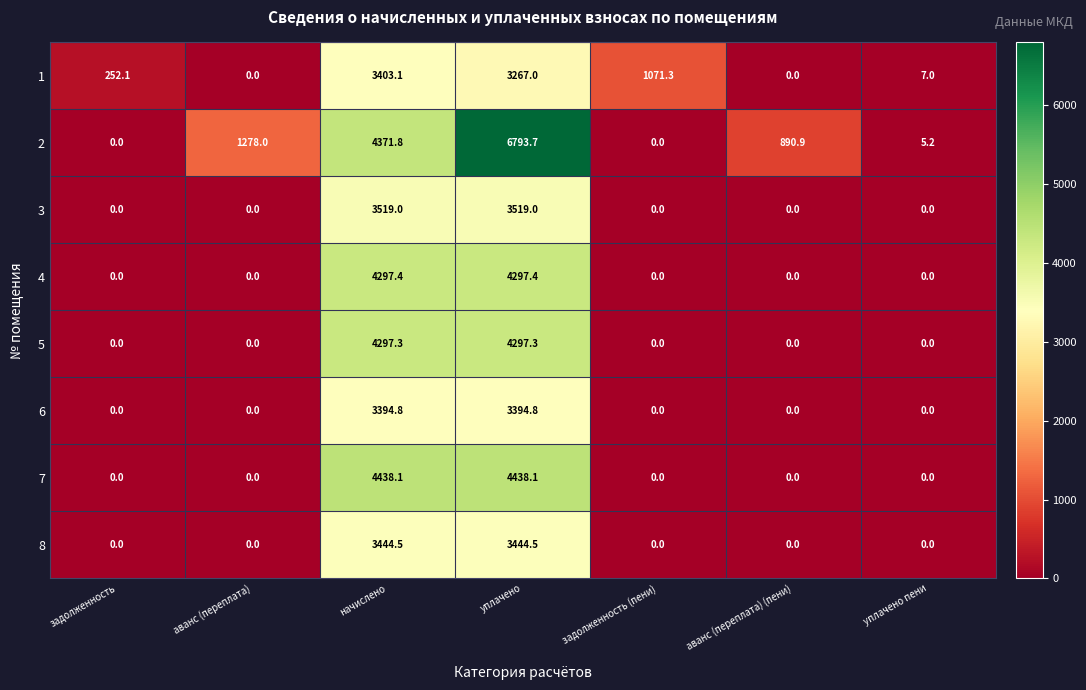

Which category has the highest value in the 1 series?

начислено